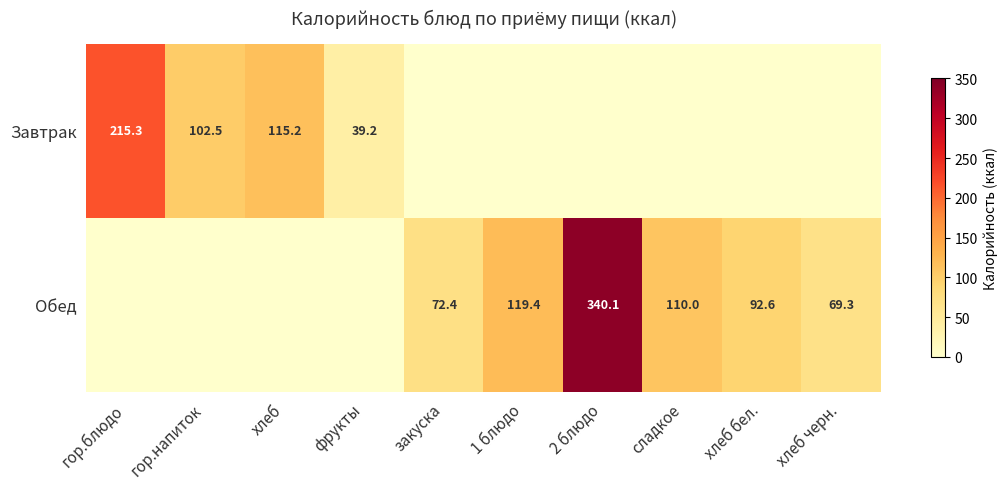

The value of Обед at хлеб черн. is 103.4. True or false?

False